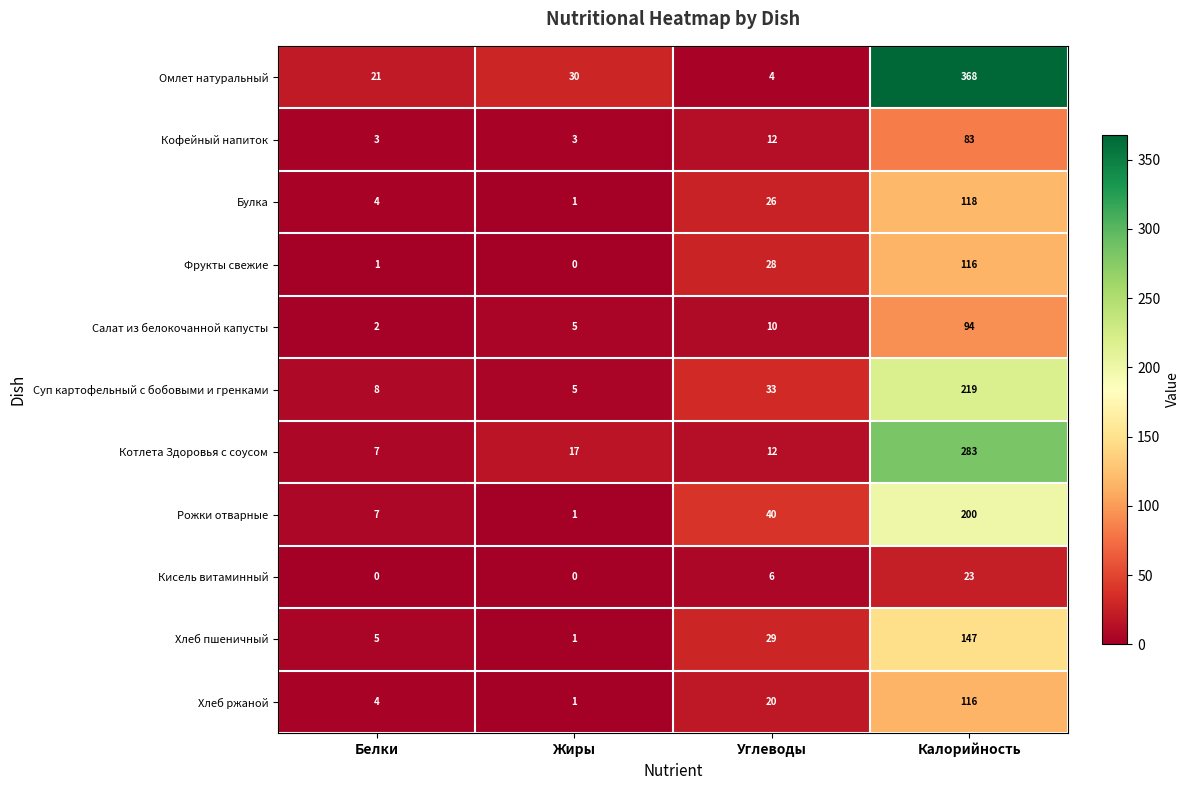

At which label does Булка reach its peak?

Калорийность